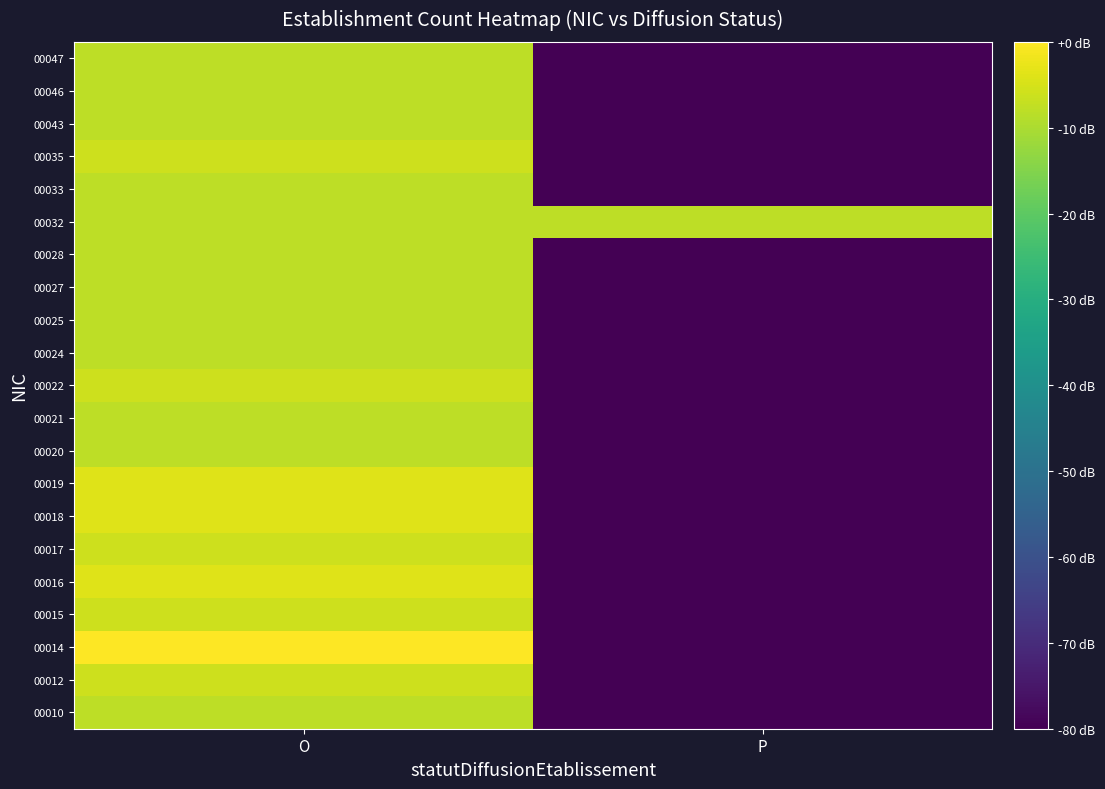

At which category is the sum across all series the highest?

O